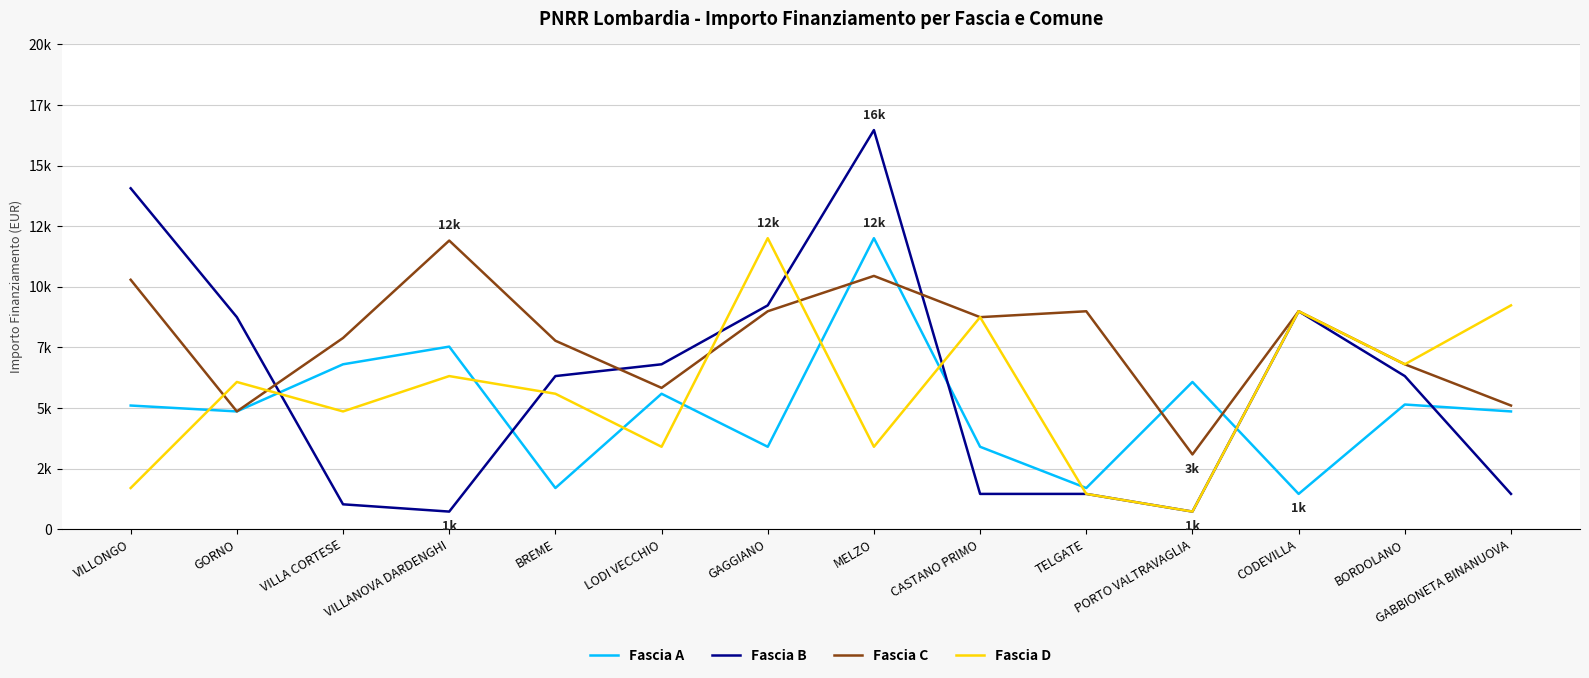

What are all the series names shown in the legend?

Fascia A, Fascia B, Fascia C, Fascia D